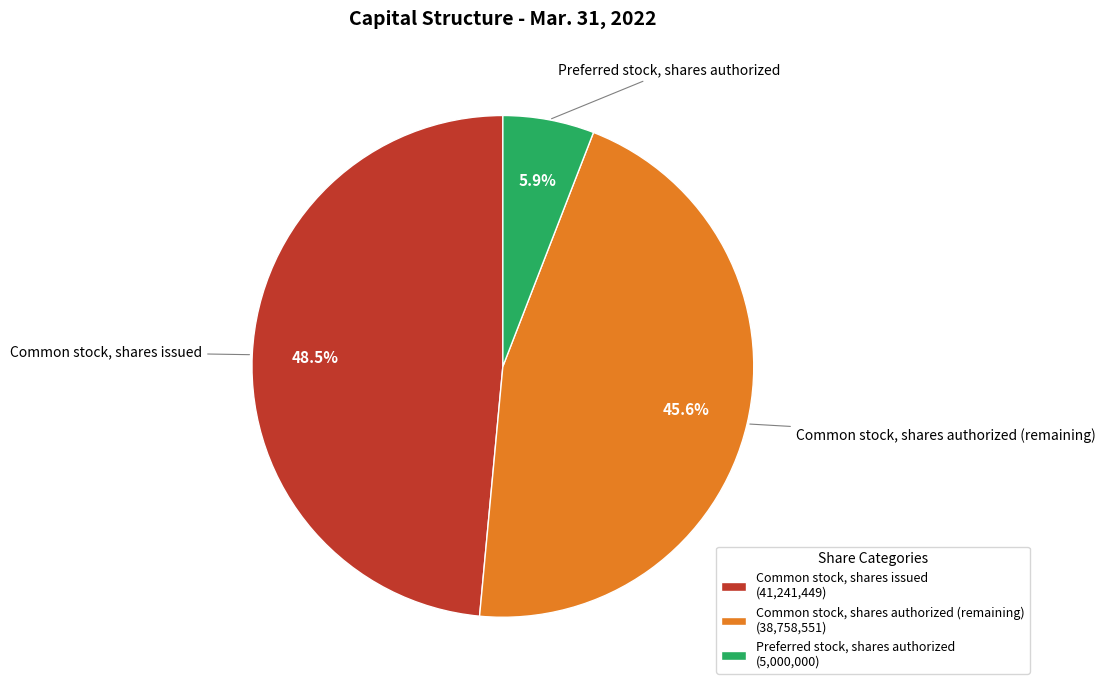

How much of the chart is everything except Common stock, shares authorized?

54.4%